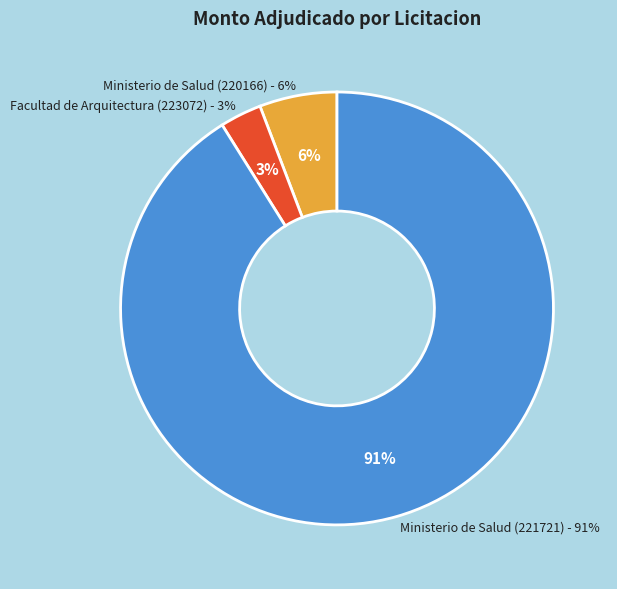

Which slice is the smallest?

Facultad de Arquitectura (223072)